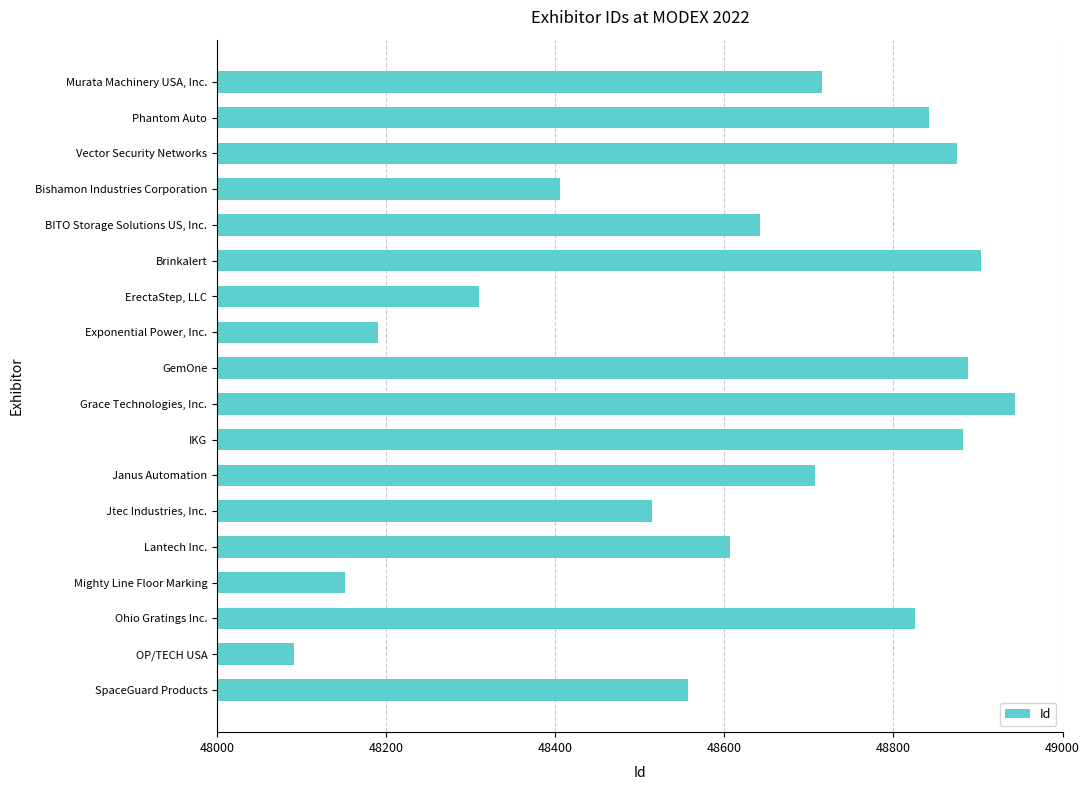

Does the chart contain any negative values?

No